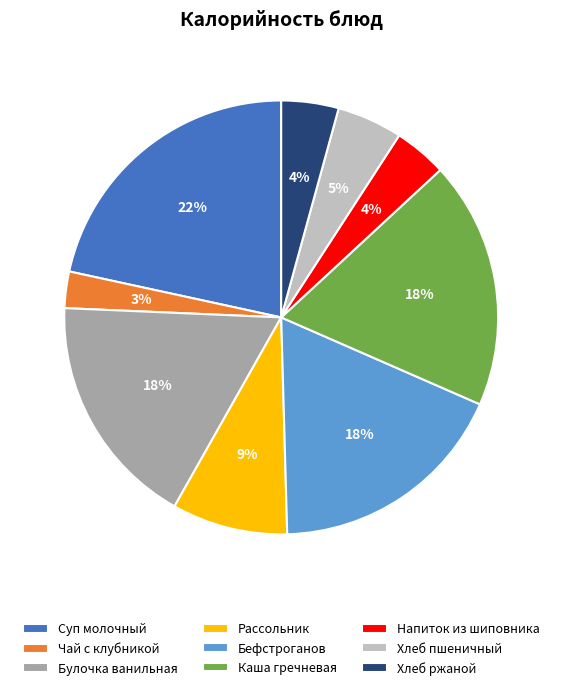

The Булочка ванильная slice represents 18% of the pie. True or false?

True